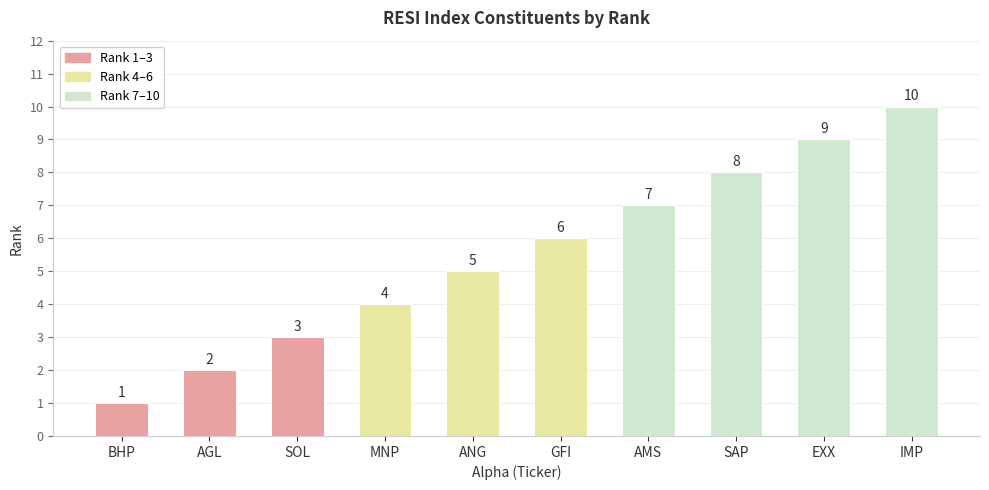

The value at SOL is 3. True or false?

True